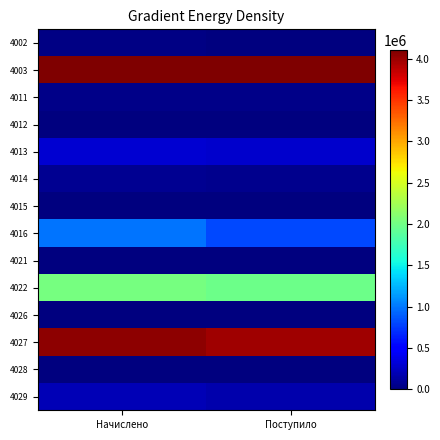

At how many categories does at least one series exceed 5740009?

2